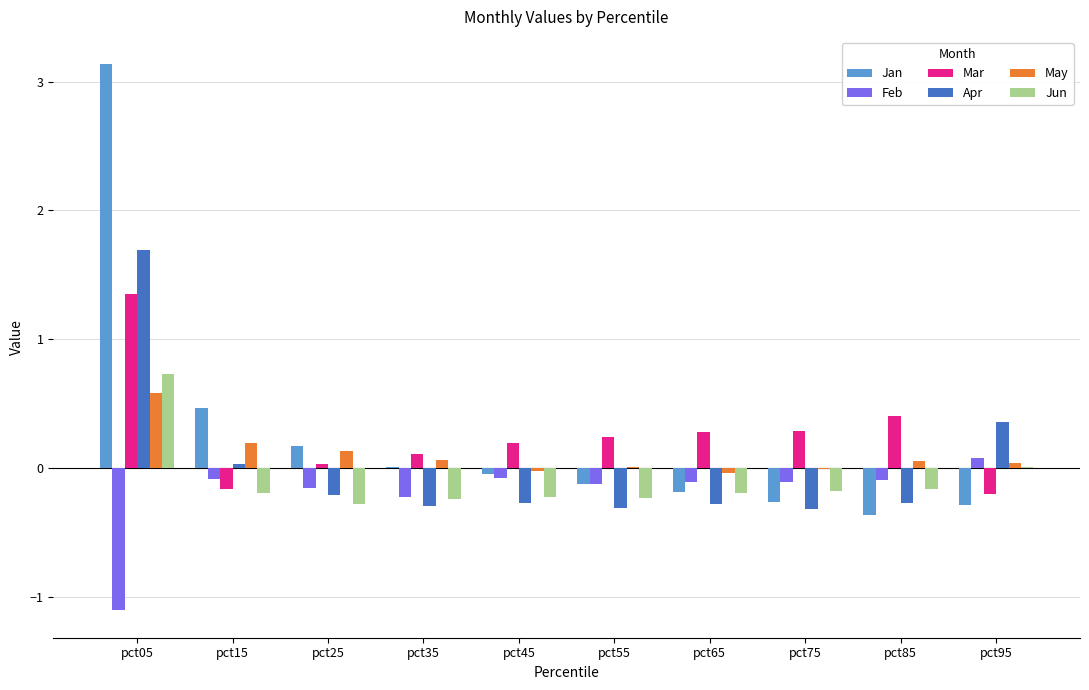

What is the maximum value shown in the chart?

3.1